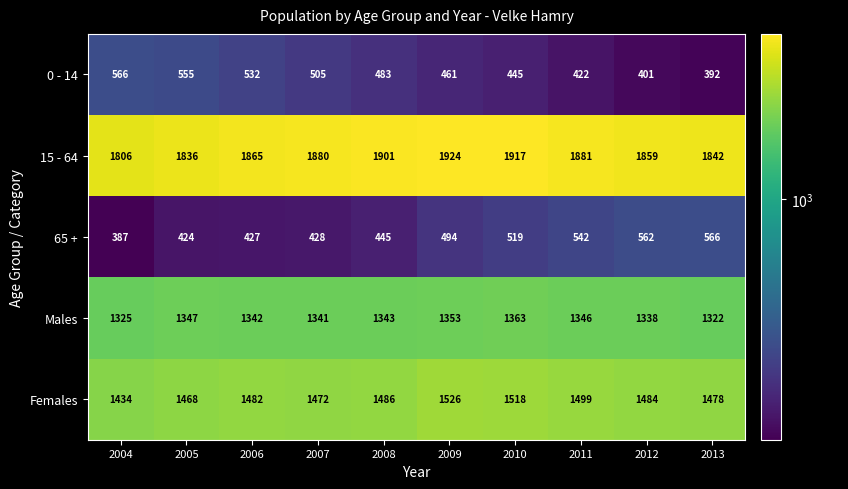

What is the average value of the Males series?

1342